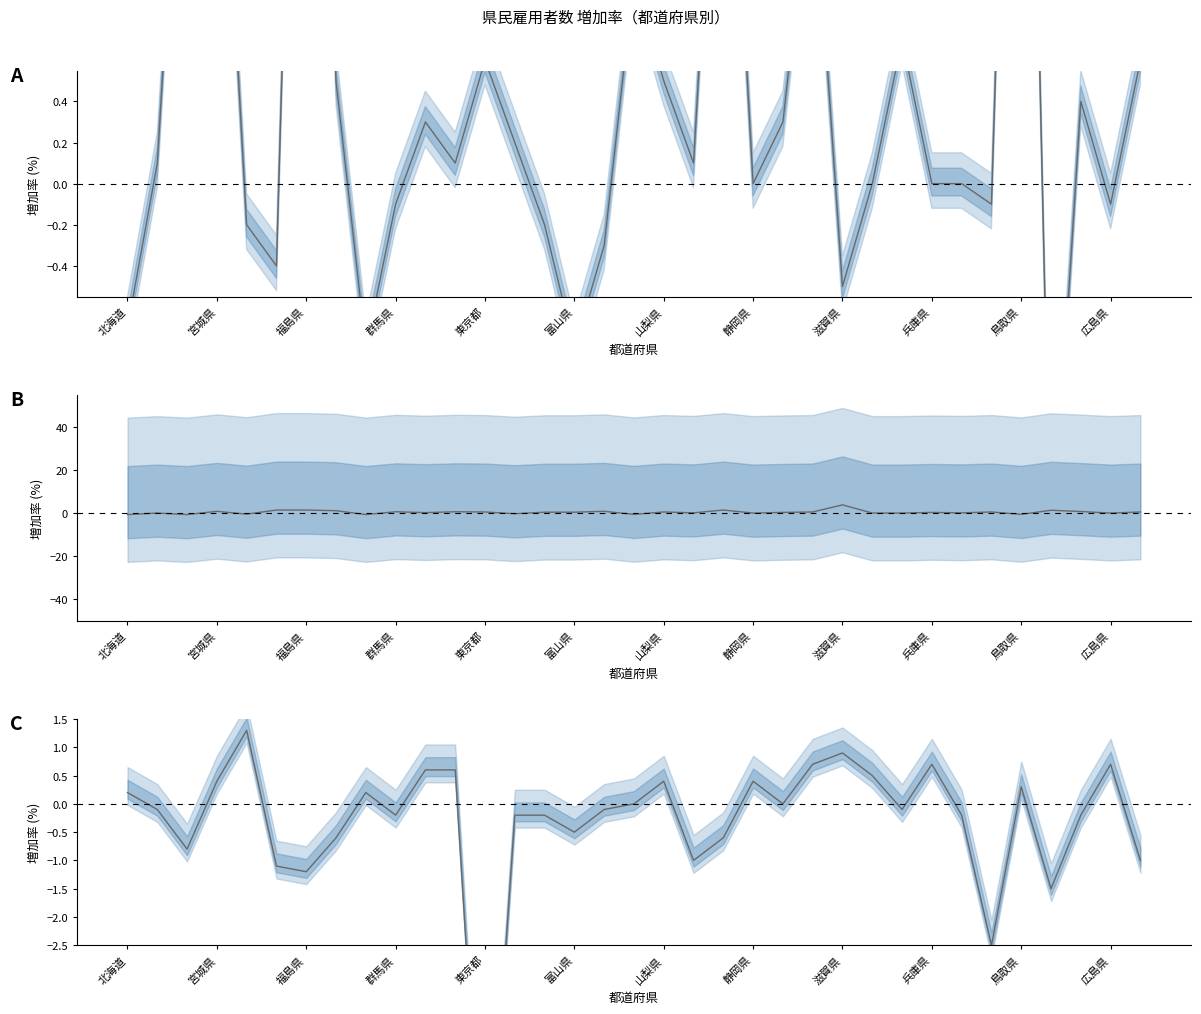

Is it true that 令和2年度(2020) equals 0.4 at 北海道?

False